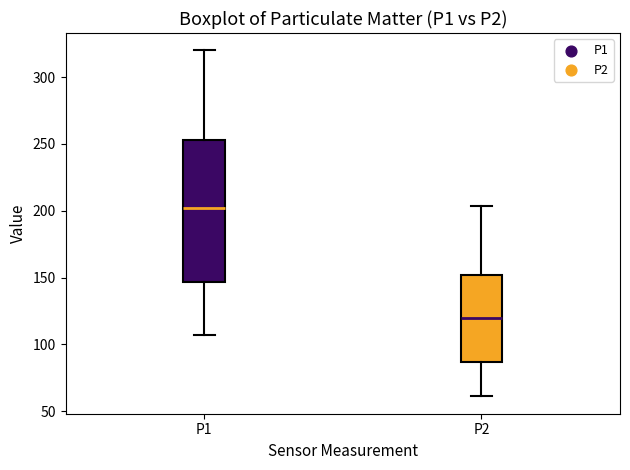

Reading left to right, read every box against the y-axis: the position of its median line, the range the box covers, and the ends of its whiskers. The values are not printed on the chart, so give them approximately, as read against the axis.

P1: median 200, box 145 to 255, whiskers 105 to 320
P2: median 120, box 85 to 150, whiskers 60 to 205